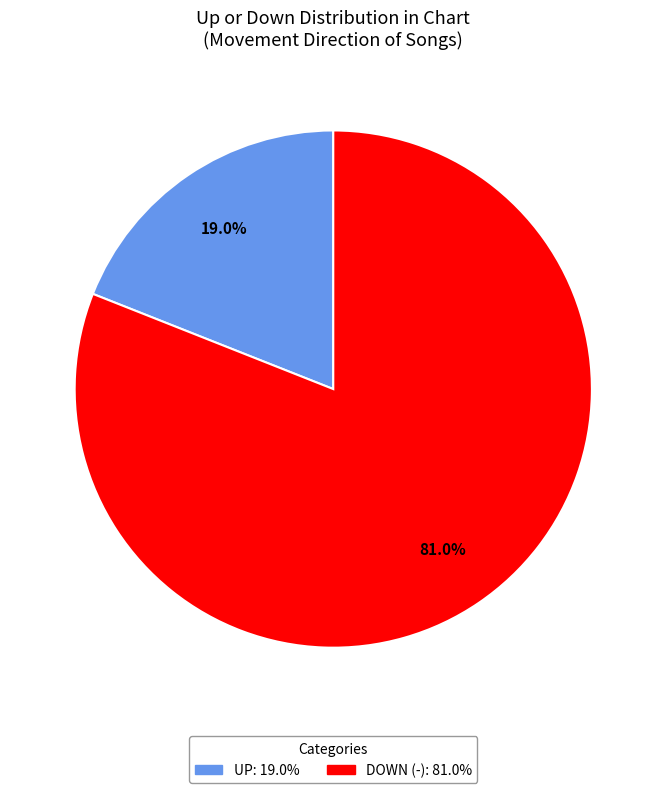

Does any single category account for the majority?

Yes